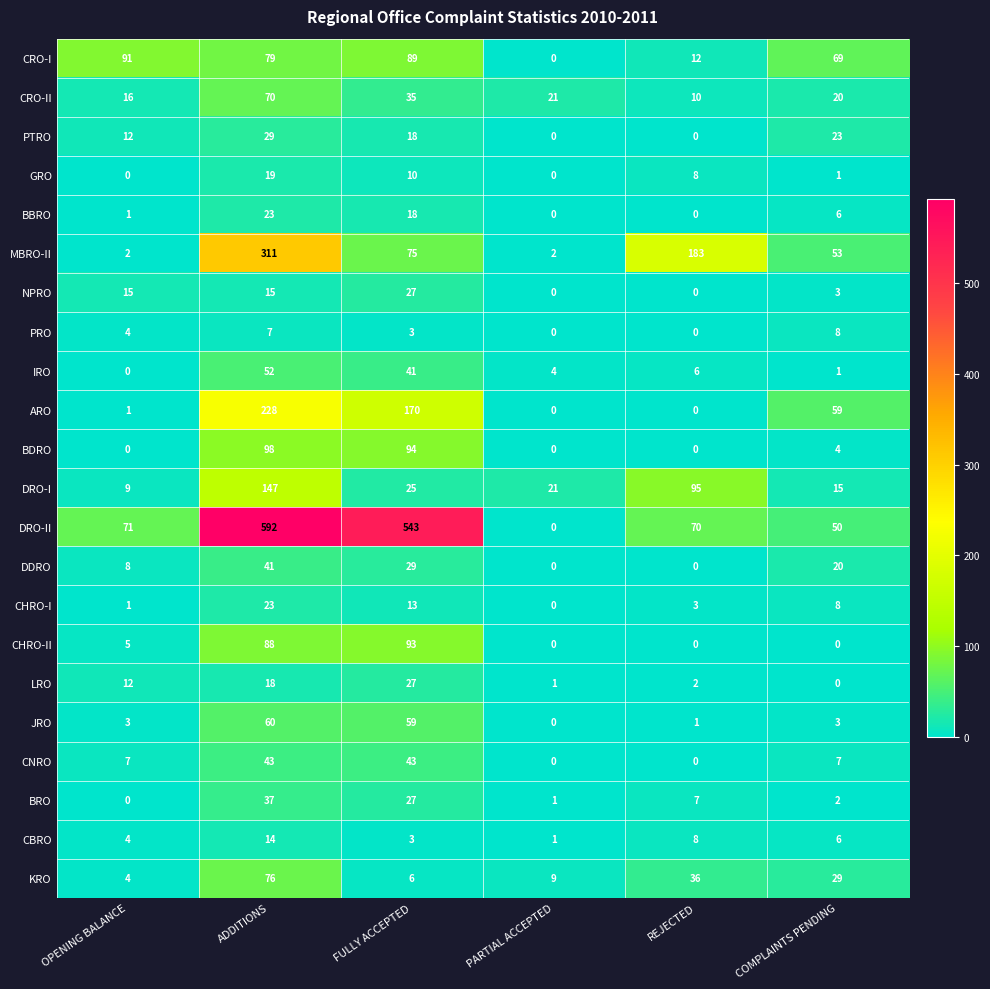

The value of CBRO at FULLY ACCEPTED is 1. True or false?

False